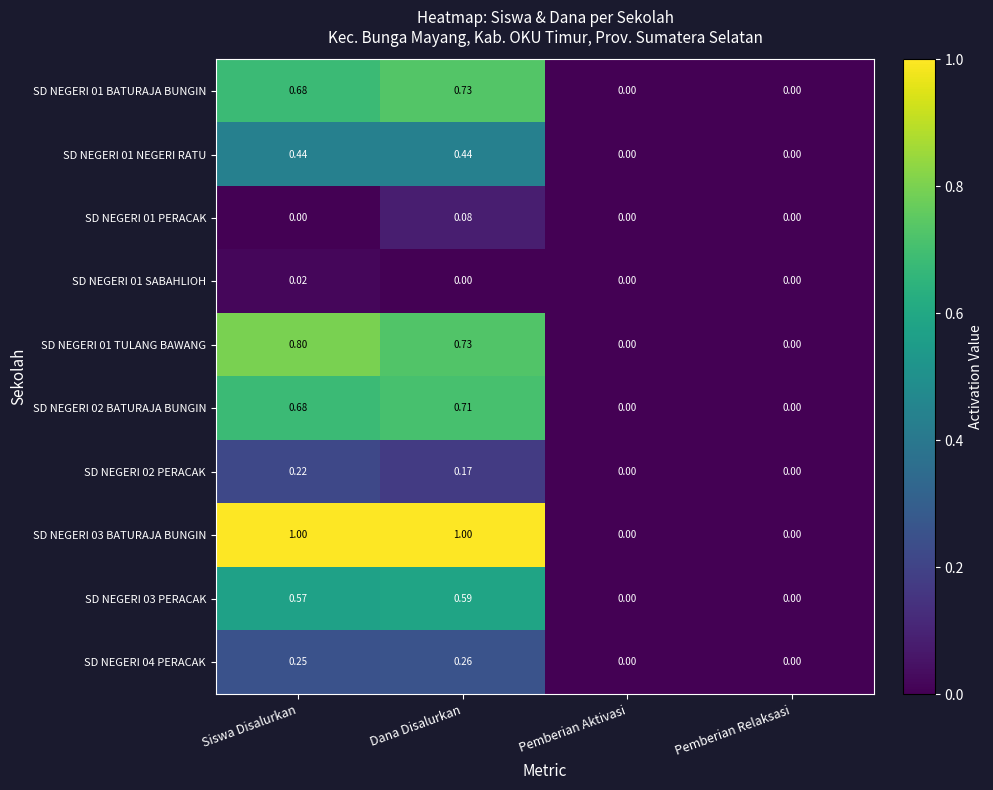

At which category is the sum across all series the highest?

Dana Disalurkan